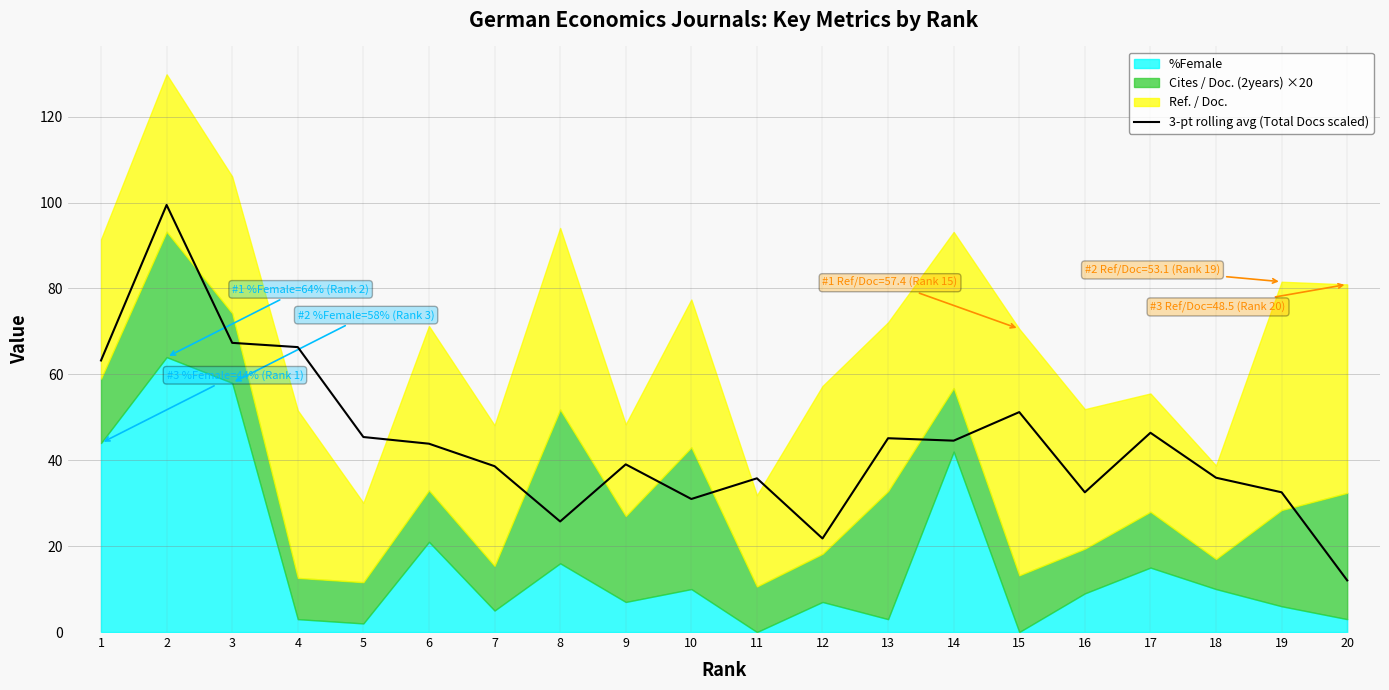

The value at 4 is 20.8. True or false?

False